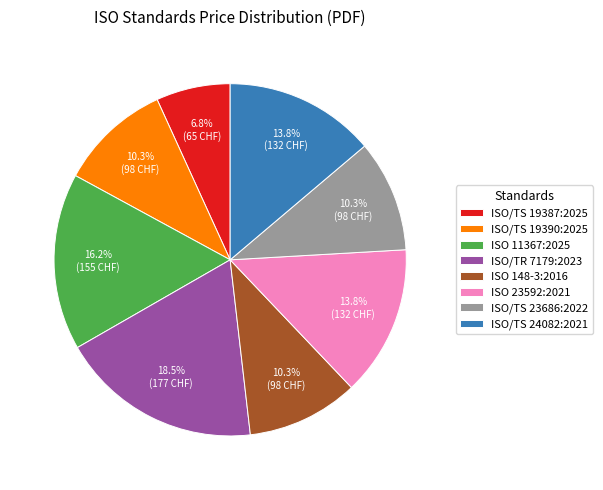

What portion of the pie excludes ISO/TS 19387:2025?

93.2%